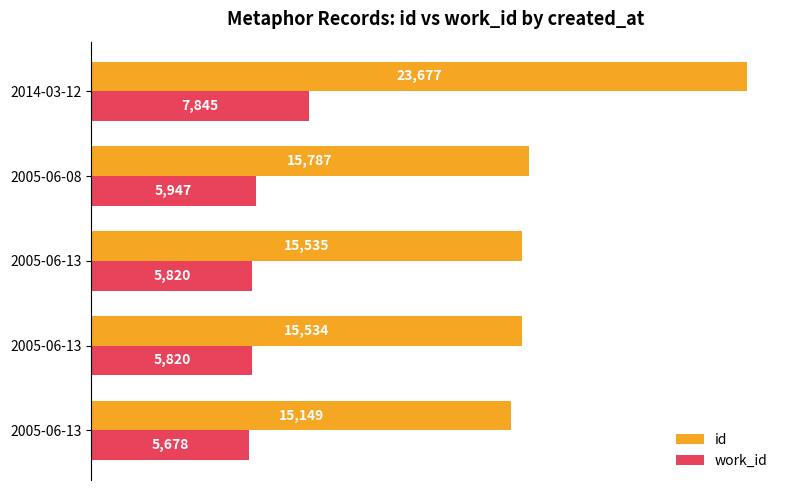

What is the difference between the second highest and second lowest values in the id series?

253